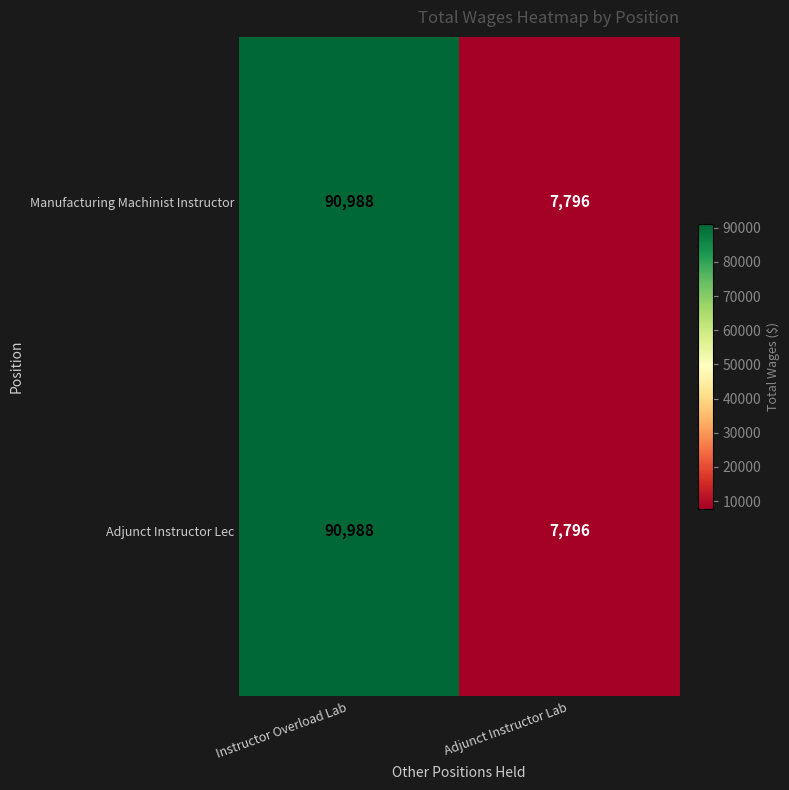

Is it true that Adjunct Instructor Lec equals 90988 at Instructor Overload Lab?

True